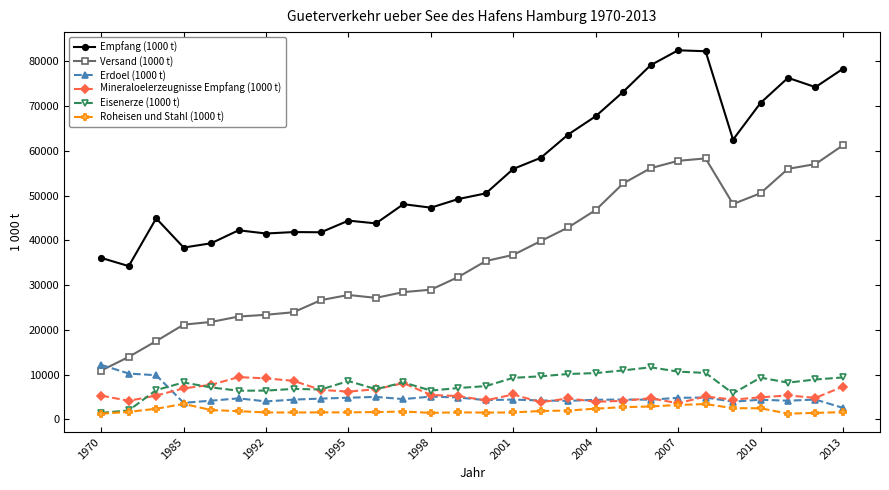

What are all the series names shown in the legend?

Empfang (1000 t), Versand (1000 t), Erdoel (1000 t), Mineraloelerzeugnisse Empfang (1000 t), Eisenerze (1000 t), Roheisen und Stahl (1000 t)